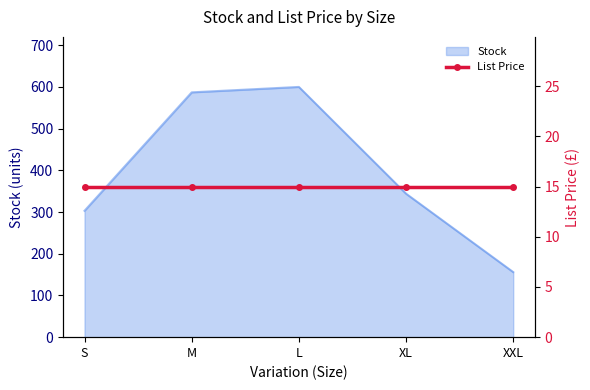

What is the minimum value shown in the chart?

156